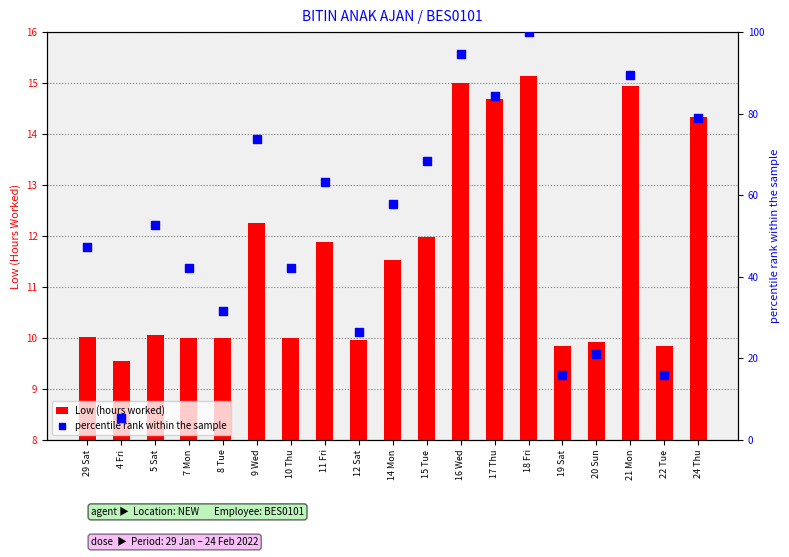

Which series has the largest Y range (max minus min)?

percentile rank within the sample